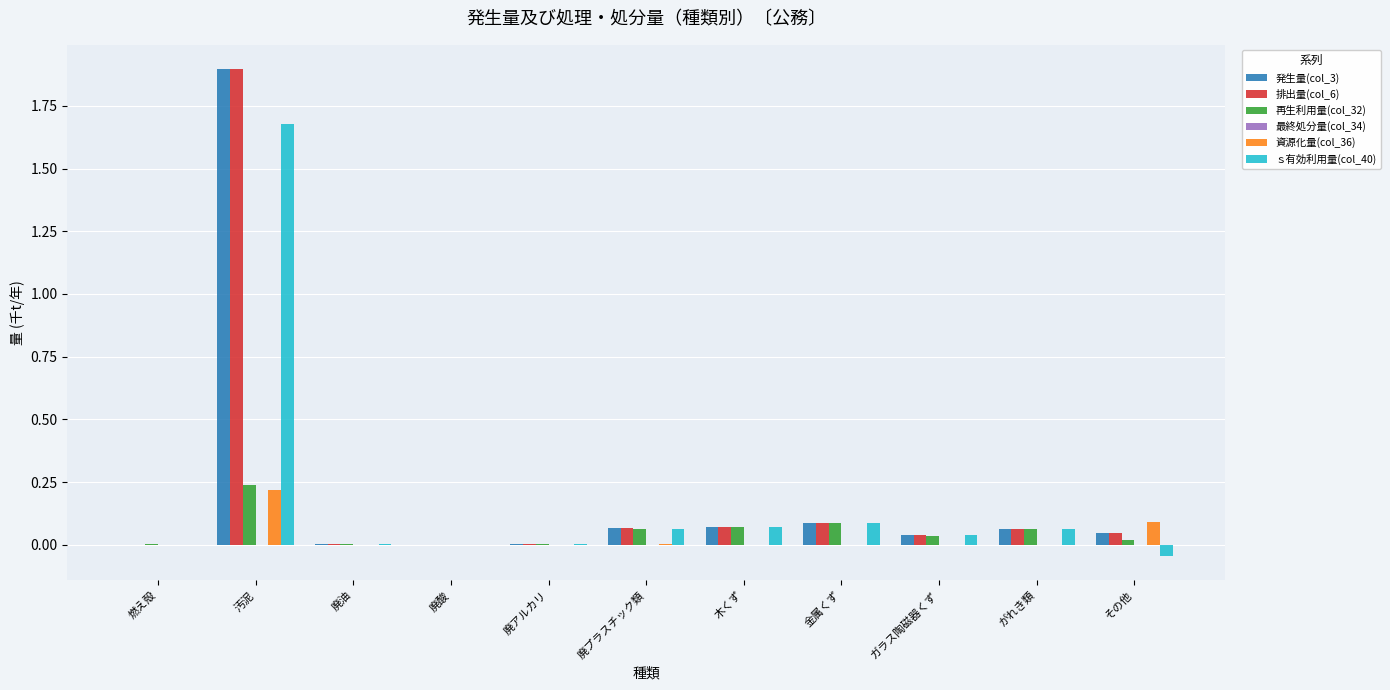

What is the greatest value displayed?

1.9